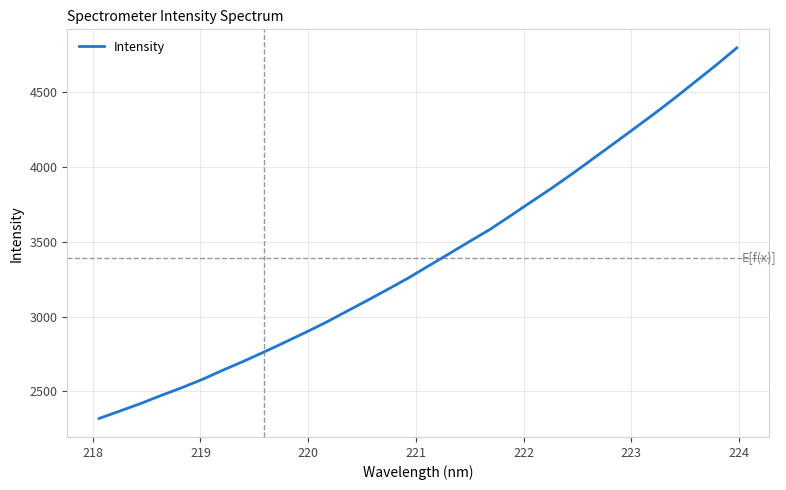

Reading left to right, transcribe all the data shown in this chart.

2320.2	2369.3	2418.8	2473.2	2524.5	2580.0	2641.7	2700.7	2762.9	2827.1	2892.4	2959.8	3032.9	3105.4	3179.7	3255.5	3337.3	3418.7	3501.1	3581.9	3673.0	3765.5	3856.9	3952.8	4052.8	4152.4	4253.2	4354.6	4459.7	4568.9	4677.8	4792.3